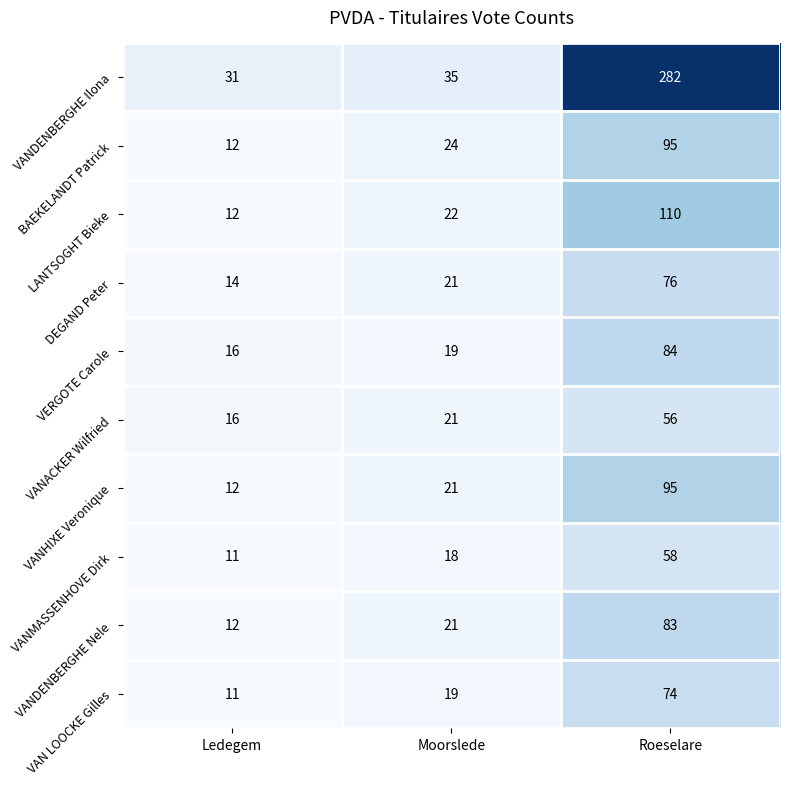

Rank the categories by VANMASSENHOVE Dirk value from highest to lowest.

Roeselare, Moorslede, Ledegem